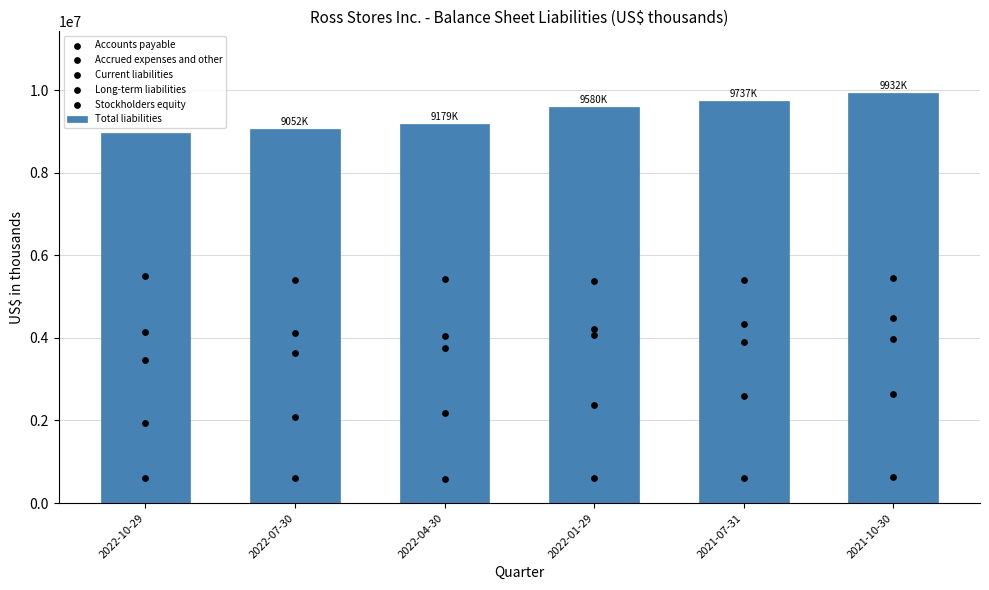

At which category is the sum across all series the highest?

2021-10-30